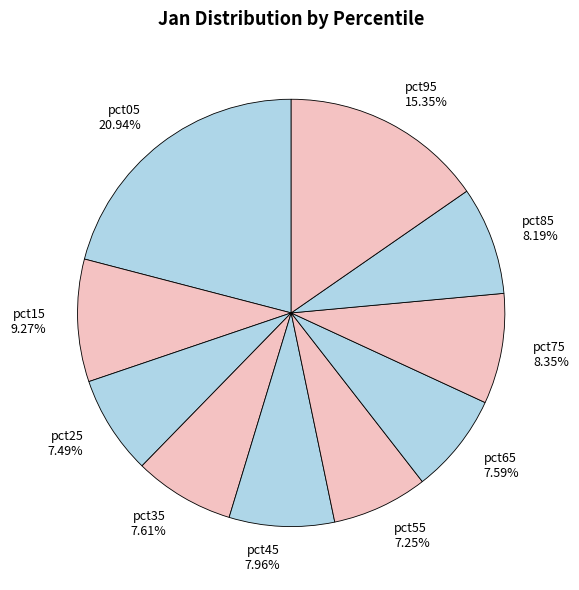

Is pct75 the majority of the pie?

No